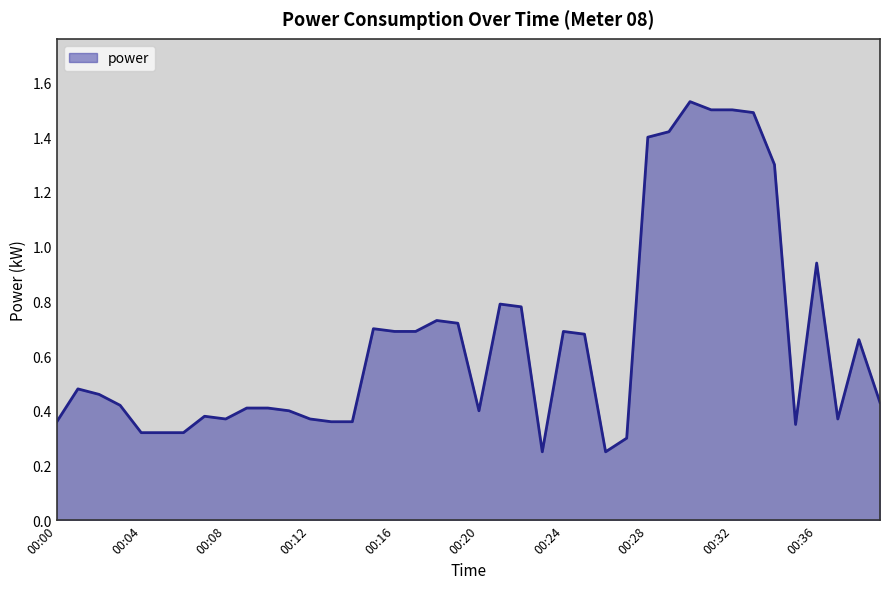

What is the difference between the maximum and minimum values?

1.3